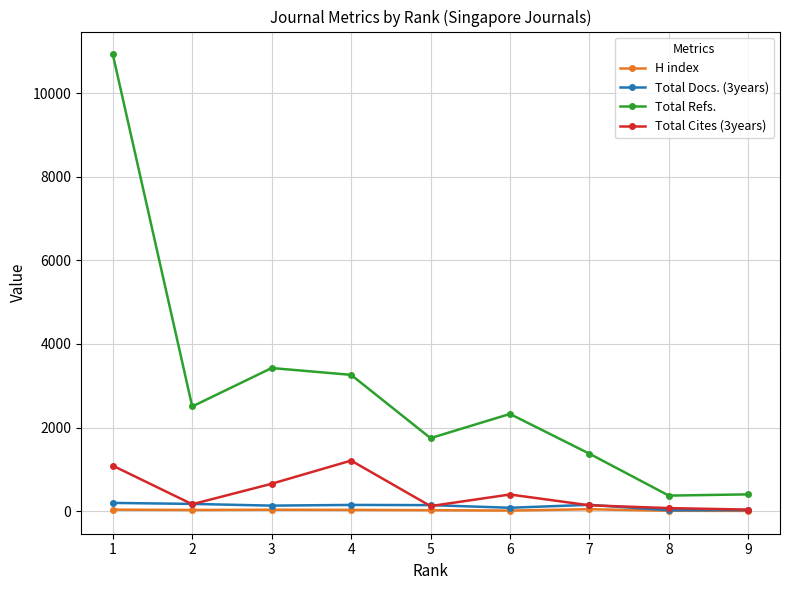

True or false: Total Docs. (3years) and Total Refs. intersect in this chart.

False